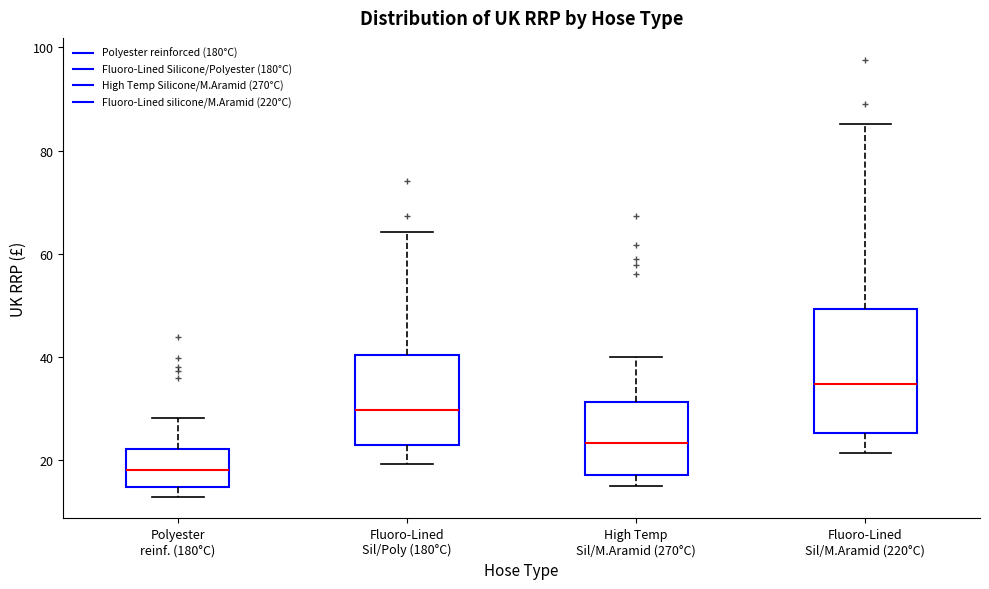

Reading left to right, read every box against the y-axis: the position of its median line, the range the box covers, and the ends of its whiskers. The values are not printed on the chart, so give them approximately, as read against the axis.

Polyester reinf. (180°C): median 18, box 14 to 22, whiskers 14 (just below the box's lower edge) to 28
Fluoro-Lined Sil/Poly (180°C): median 30, box 22 to 40, whiskers 20 to 64
High Temp Sil/M.Aramid (270°C): median 24, box 18 to 32, whiskers 16 to 40
Fluoro-Lined Sil/M.Aramid (220°C): median 34, box 26 to 50, whiskers 22 to 86